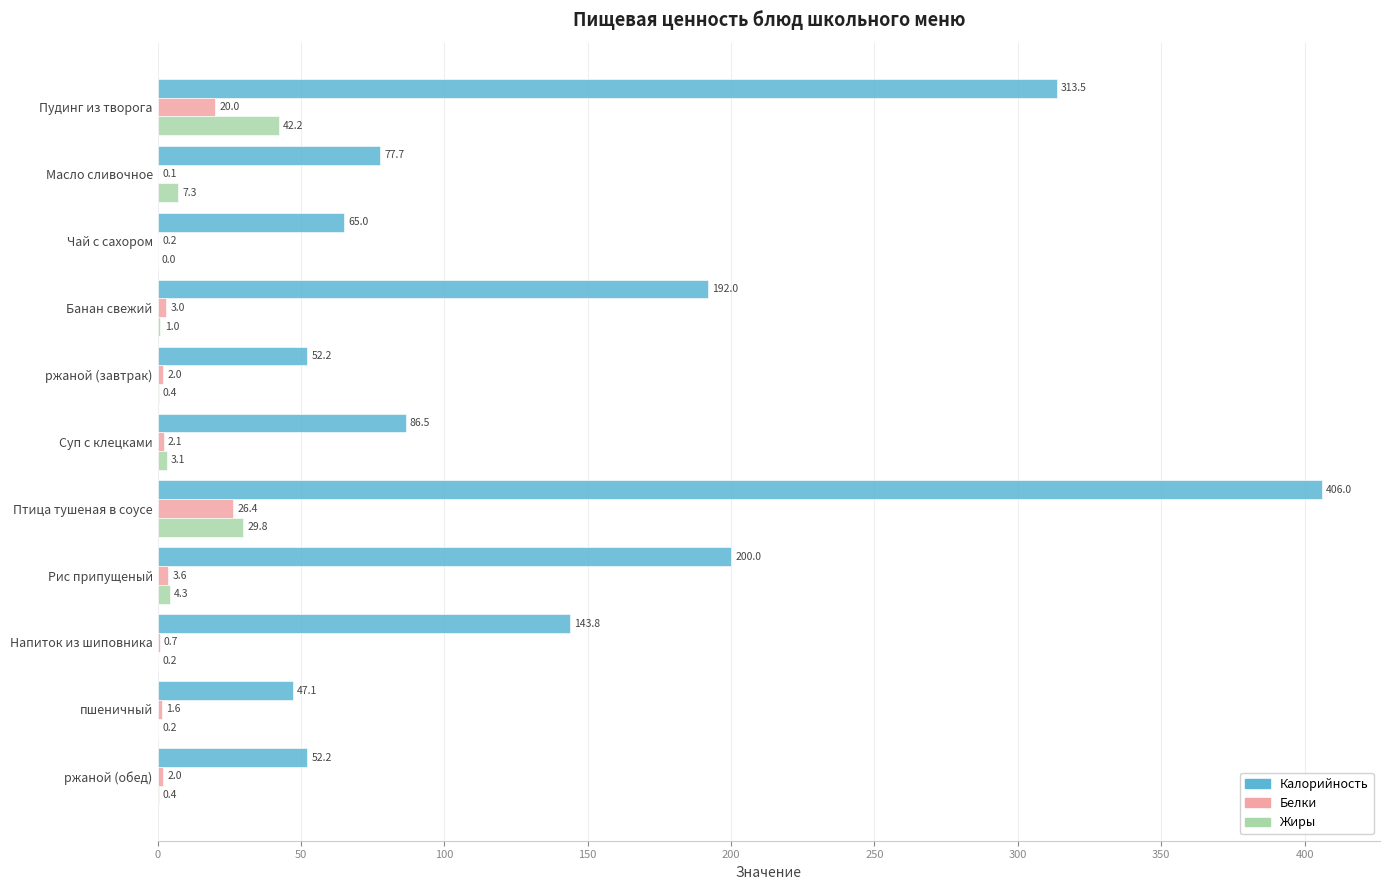

Which series has the largest total across all categories?

Калорийность